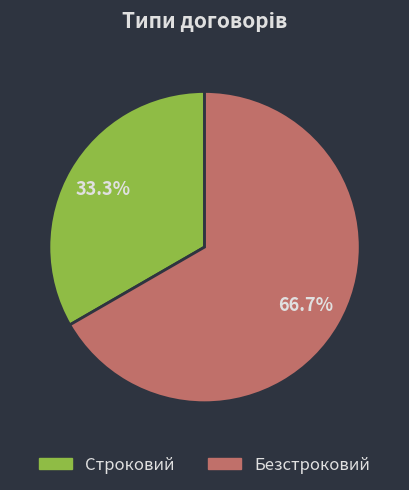

Is it true that Безстроковий is 67% of the pie?

True